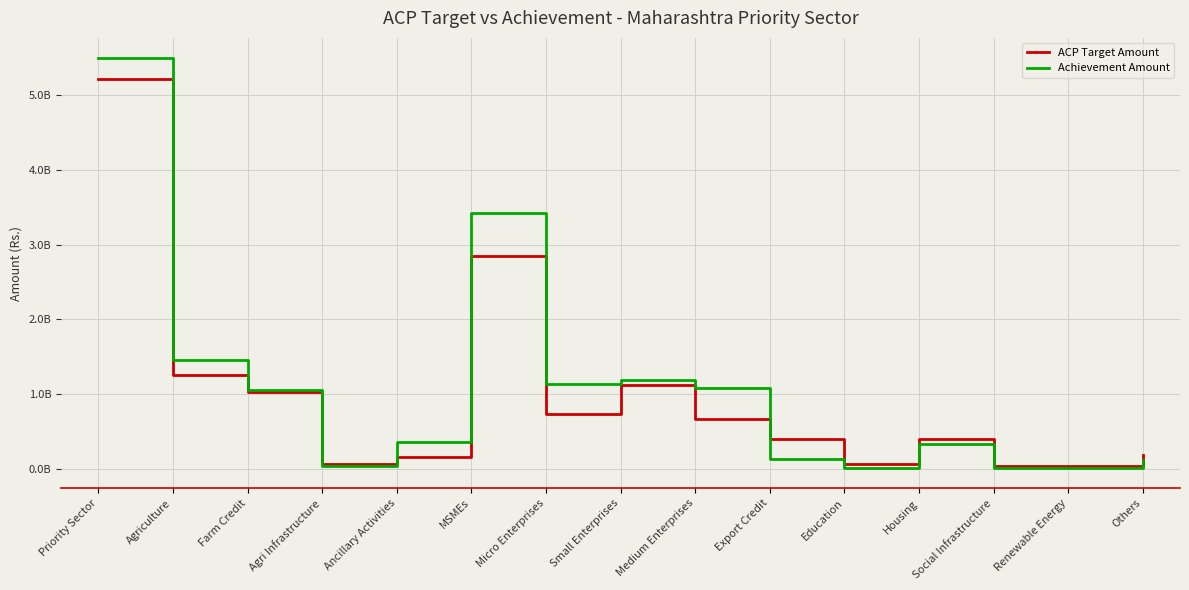

What is the label of the 4th point from the left?

Agri Infrastructure